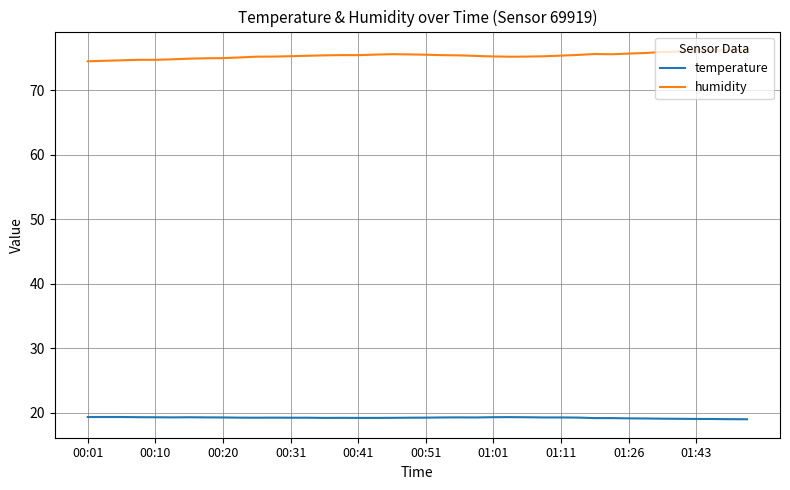

True or false: temperature and humidity cross at least once.

False